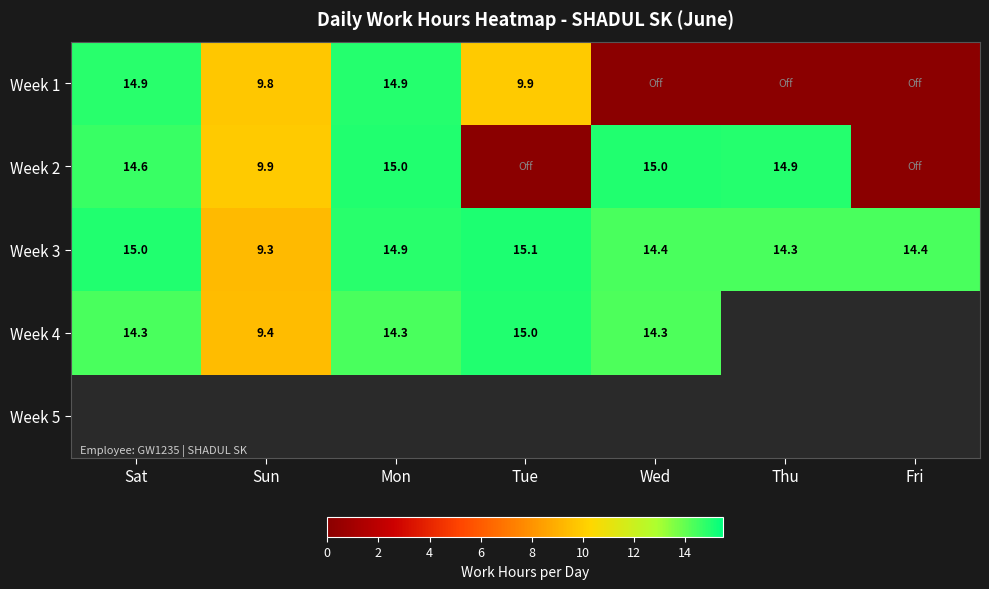

Is it true that Week 4 equals 22.4 at Sat?

False